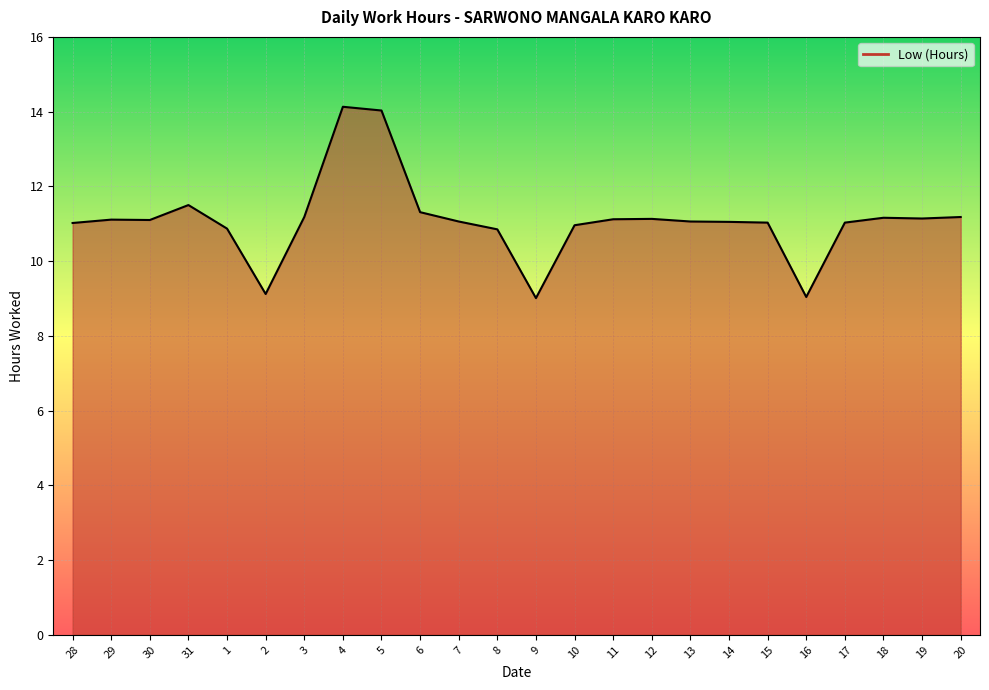

Approximately how many times larger is the value at 17 compared to 9?

1.2